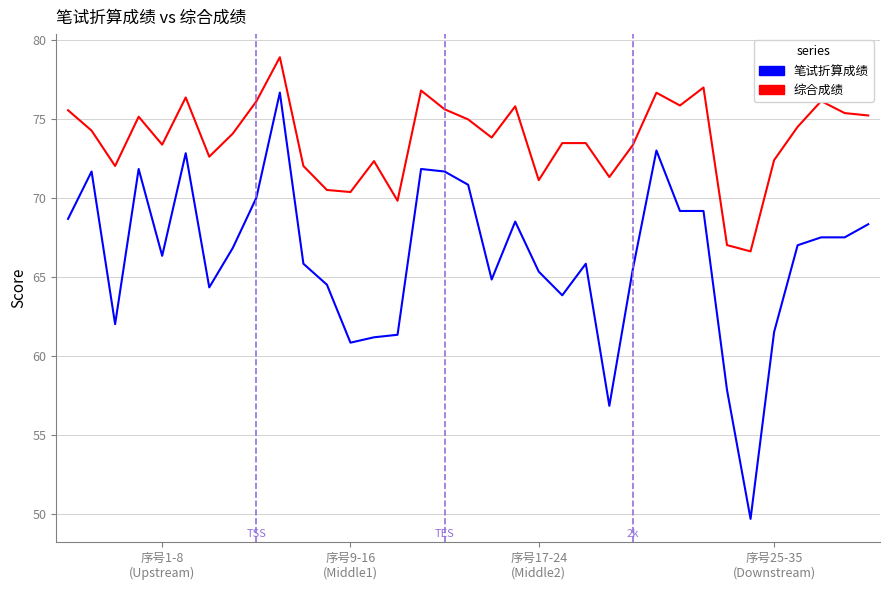

What is the greatest value displayed?

78.9